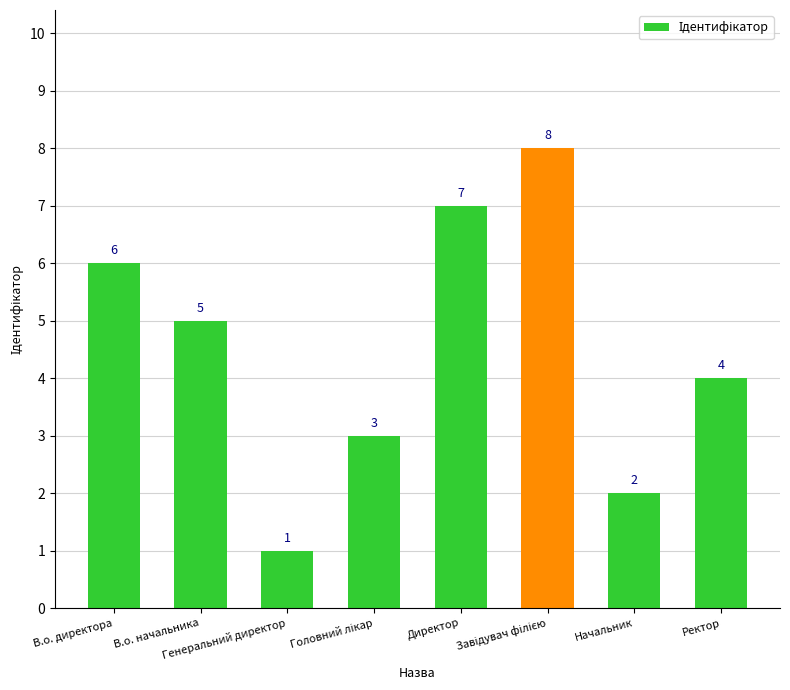

What is the difference between the second highest and minimum values?

6